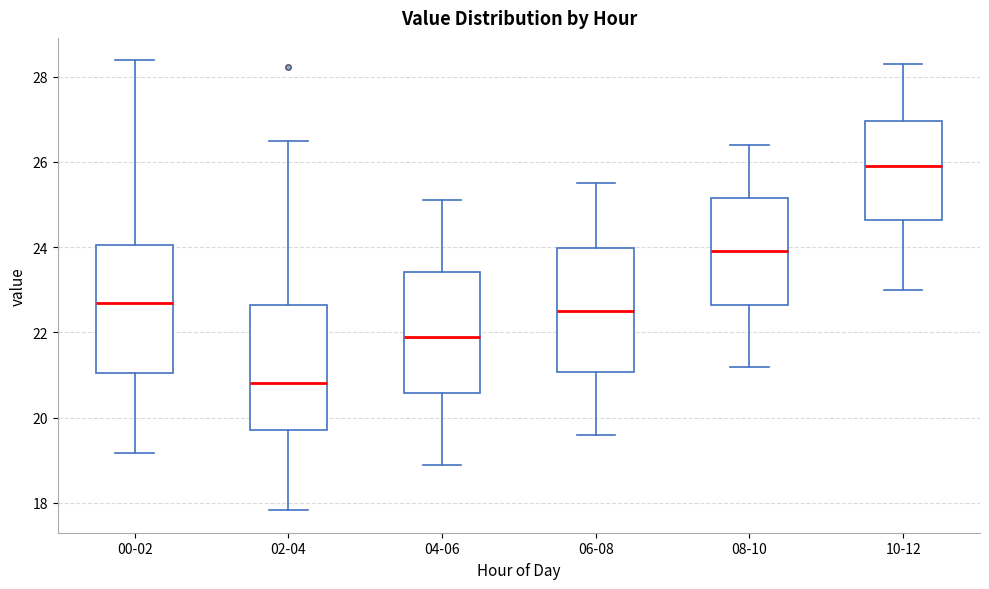

Which box's median line is the lowest?

02-04